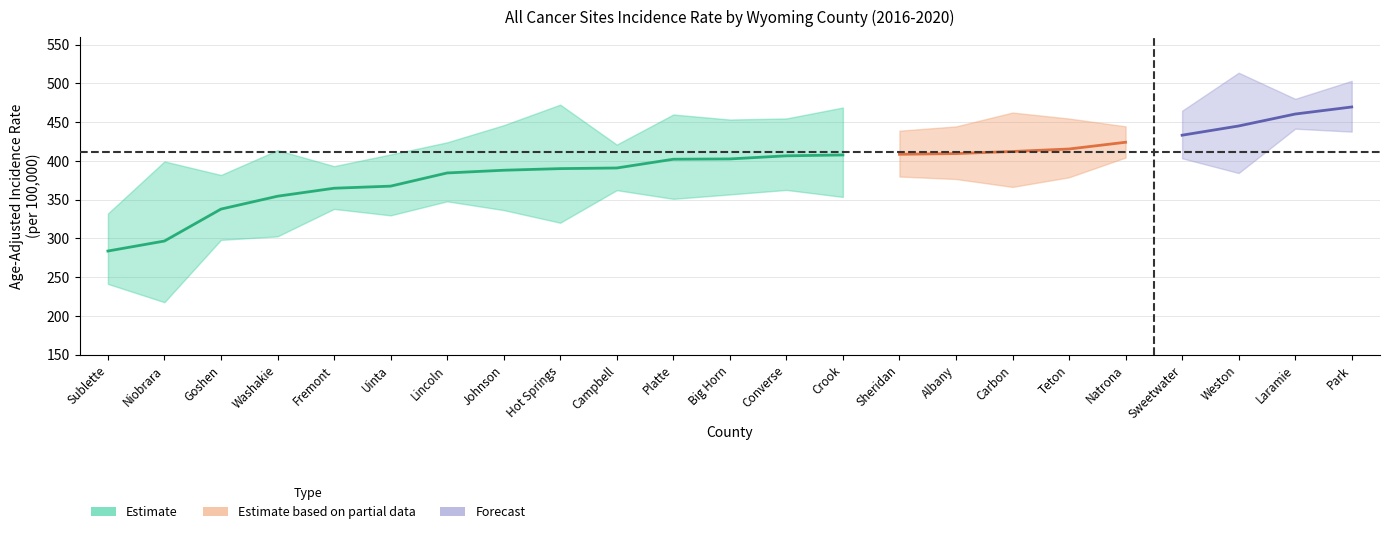

The Lower CI series shows 108.0 at Teton. True or false?

False